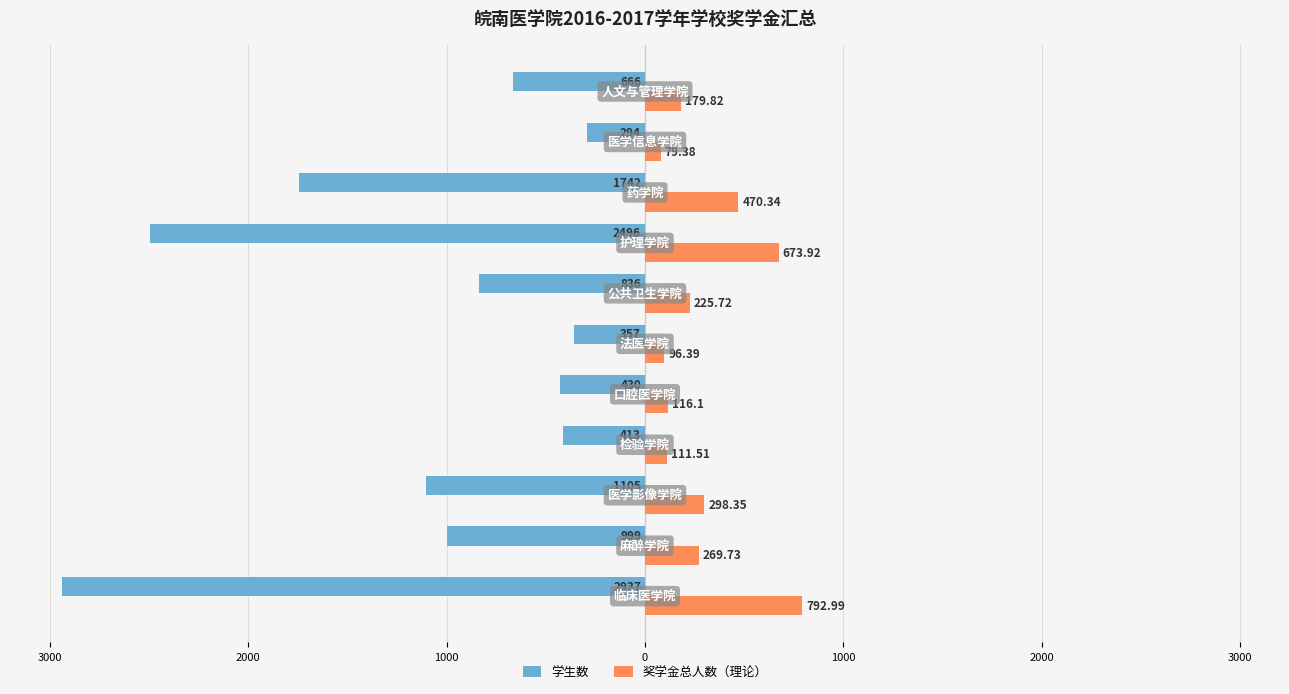

What are all the series names shown in the legend?

学生数, 奖学金总人数（理论）